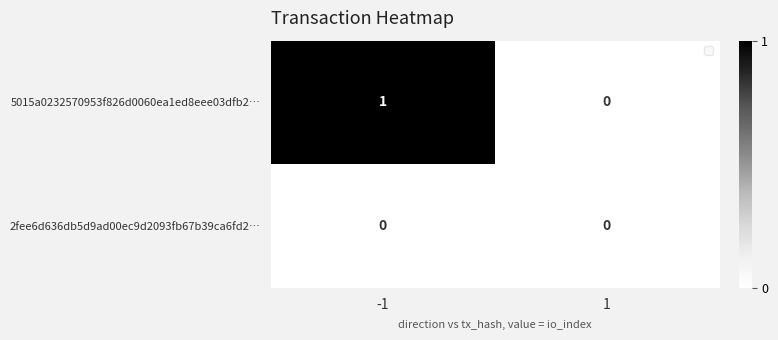

How many distinct data groups are displayed?

2